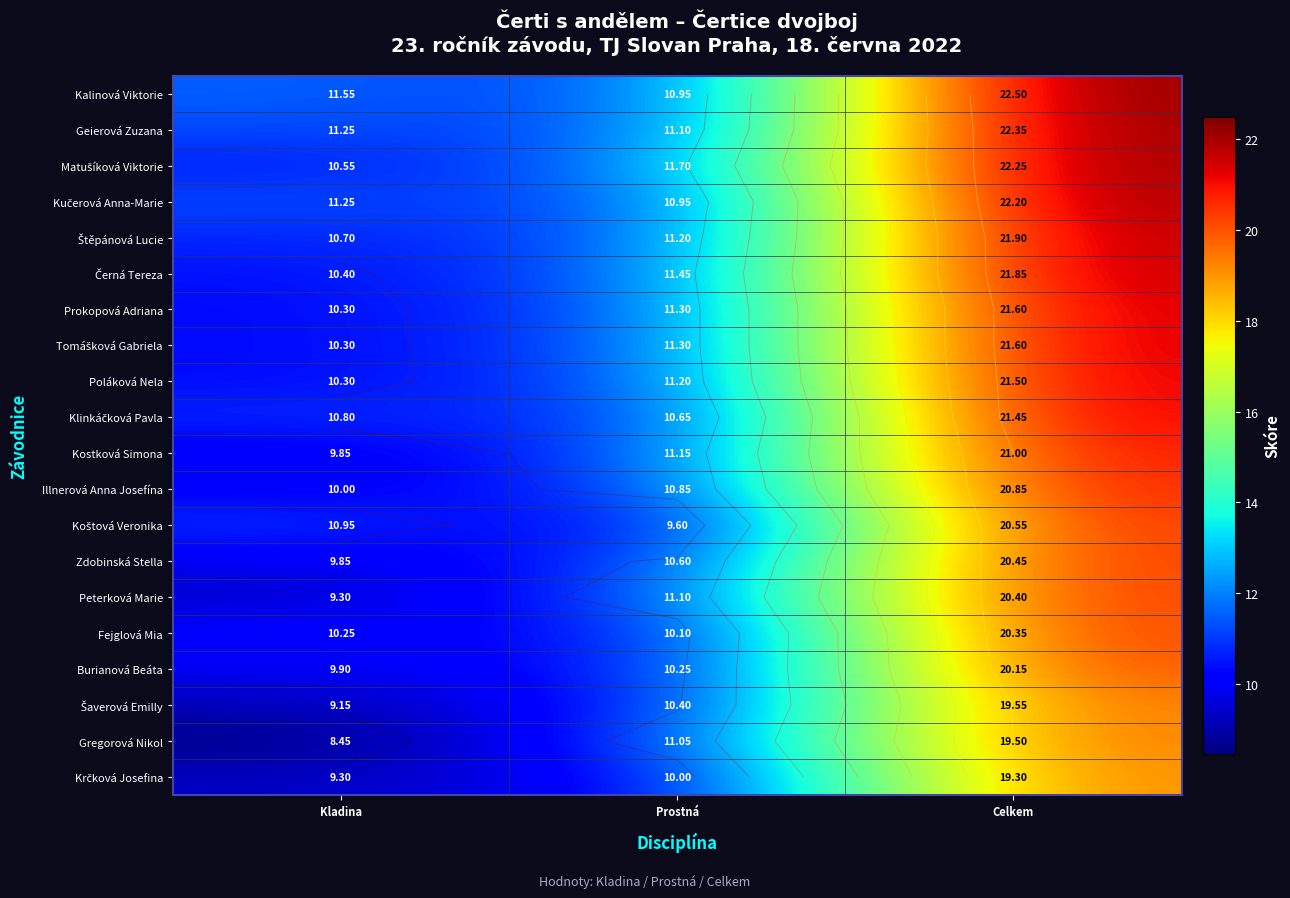

How many values in the Koštová Veronika series exceed 10?

2